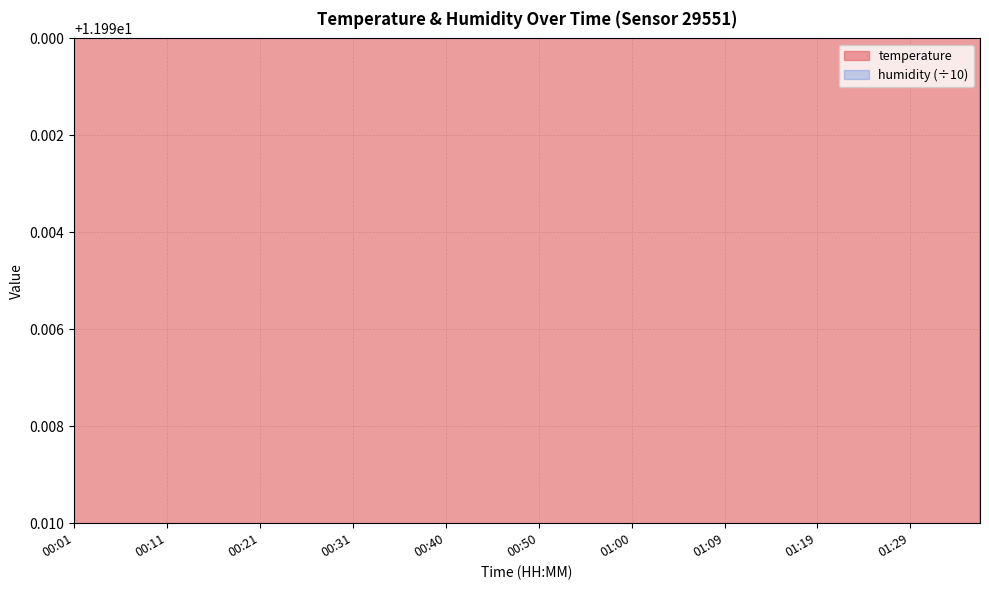

Which label corresponds to the largest value in the chart?

00:06